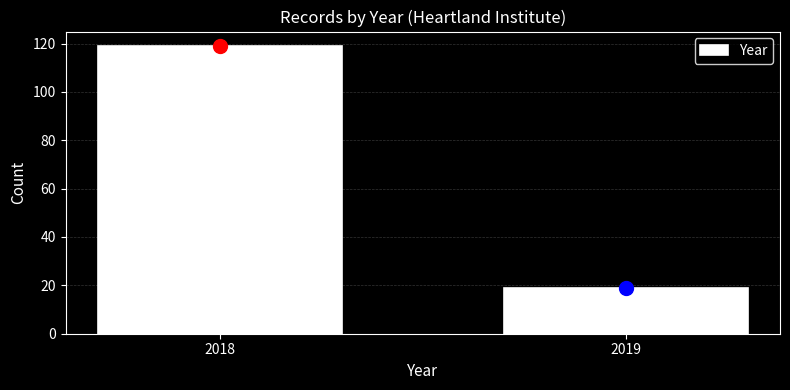

Reading left to right, list all the values displayed in this chart.

2018=119	2019=19